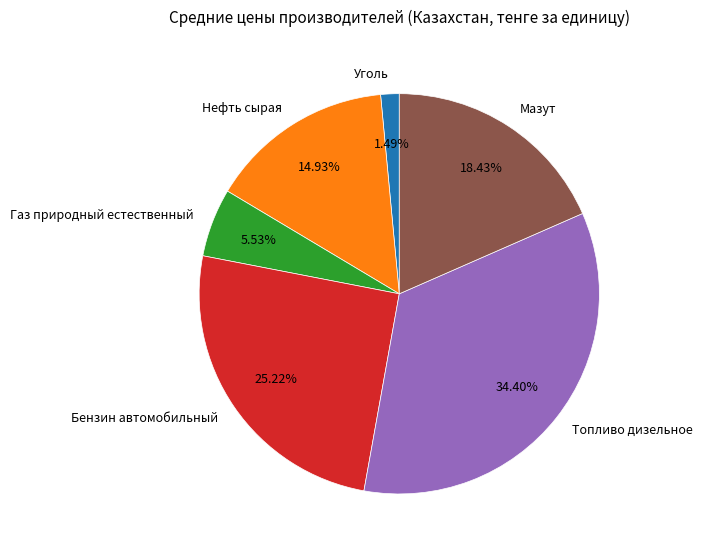

Between Мазут and Нефть сырая, which is larger?

Мазут